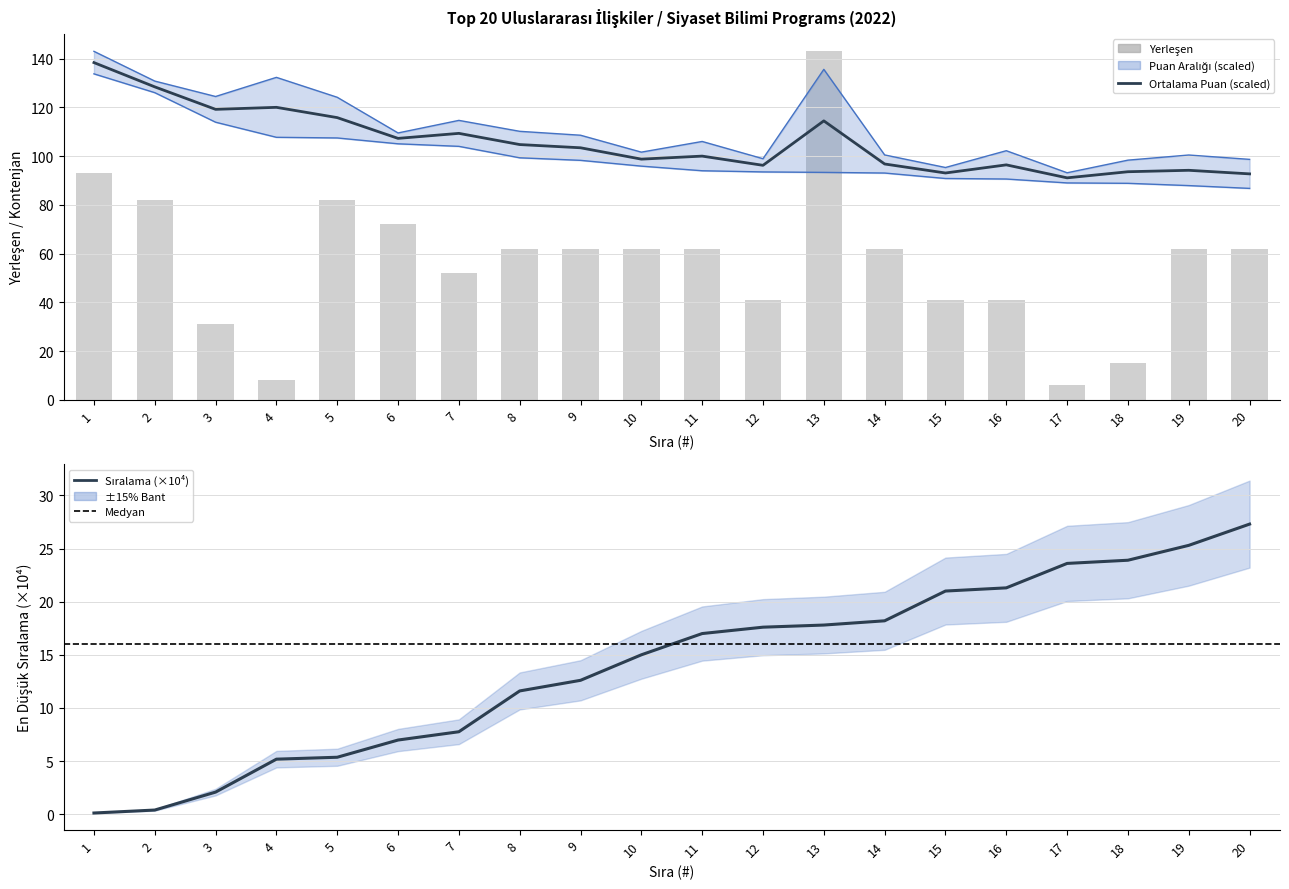

What is the average value of the Yerleşen series?

57.0